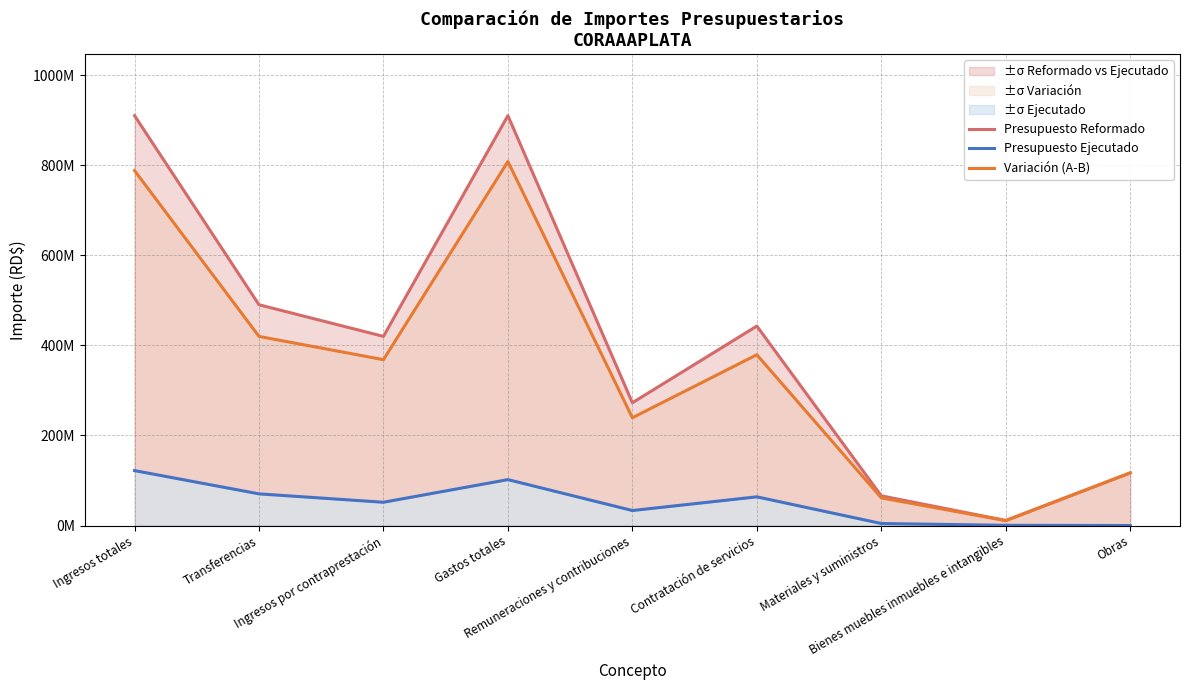

What is the value of the Presupuesto Ejecutado point at the 6th from the left?

63.7